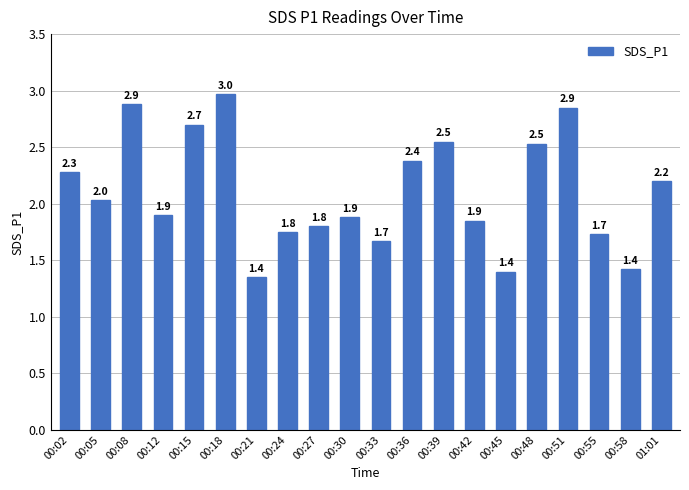

What is the minimum value shown in the chart?

1.4